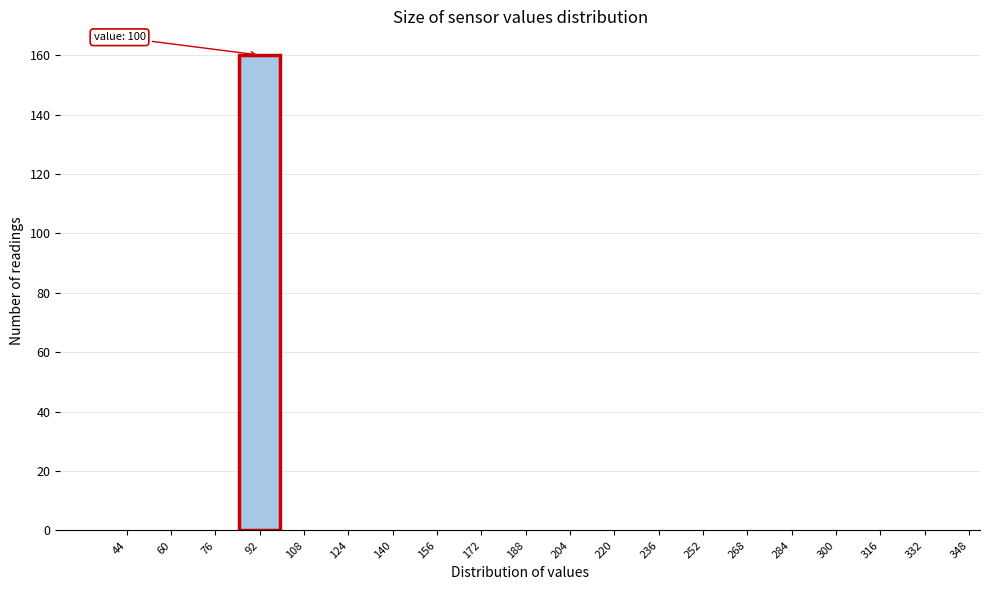

Reading right to left, transcribe all the data shown in this chart.

348=0	332=0	316=0	300=0	284=0	268=0	252=0	236=0	220=0	204=0	188=0	172=0	156=0	140=0	124=0	108=0	92=160	76=0	60=0	44=0